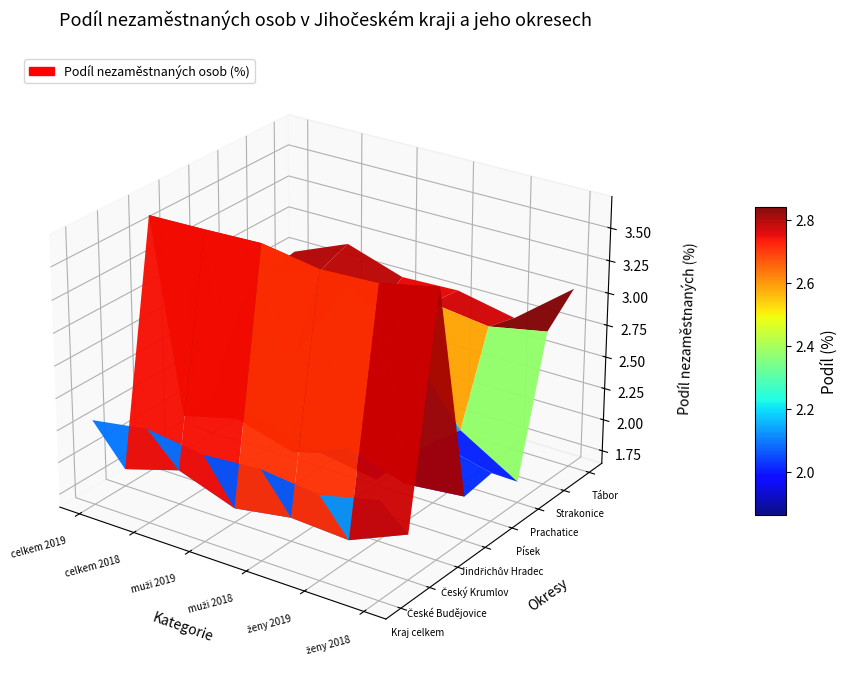

What is the difference between the Český Krumlov values at Prachatice and Kraj celkem?

0.1